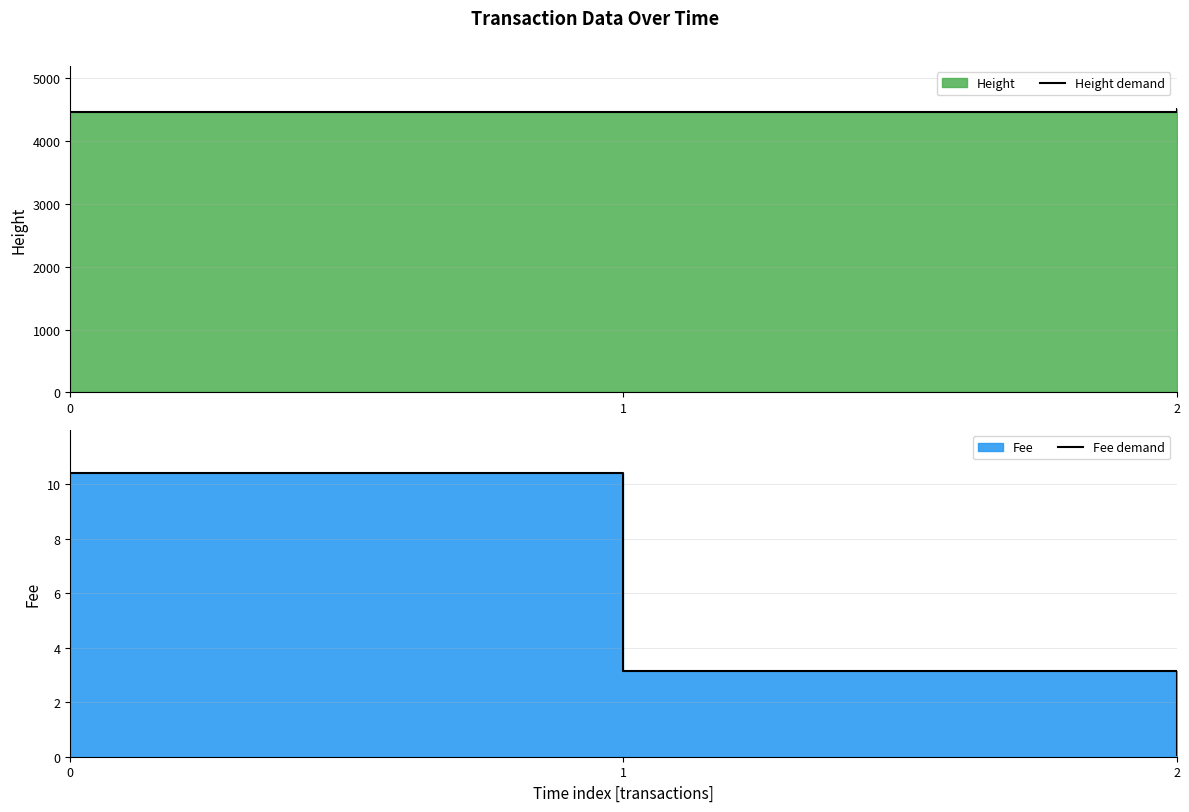

How many lines are shown in the chart?

2